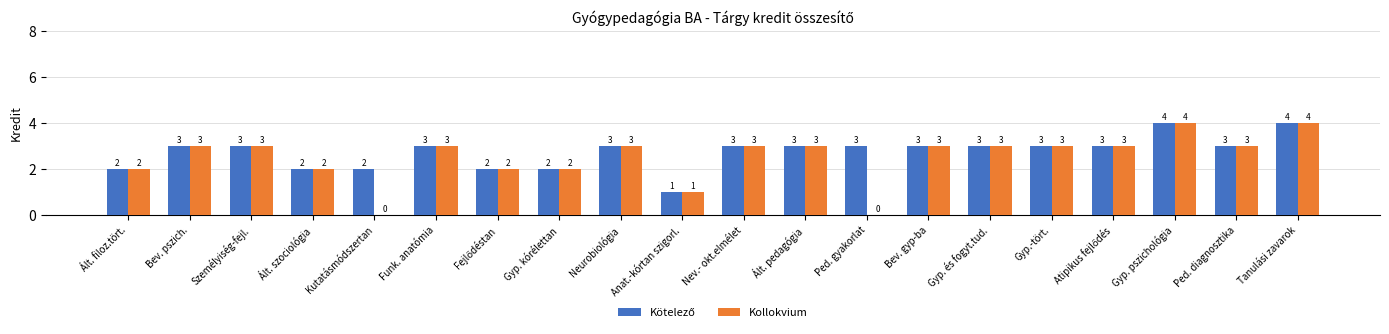

What is the sum of the Kollokvium values at Kutatásmódszertan and Neurobiológia?

3